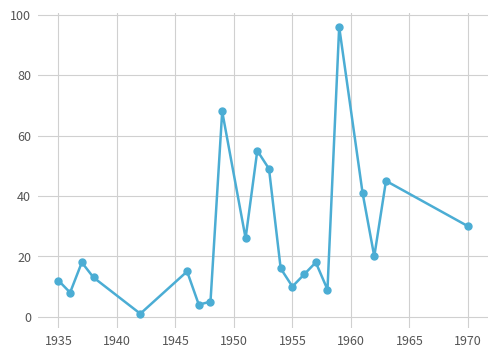

Does the chart display data point markers on the line(s)?

Yes